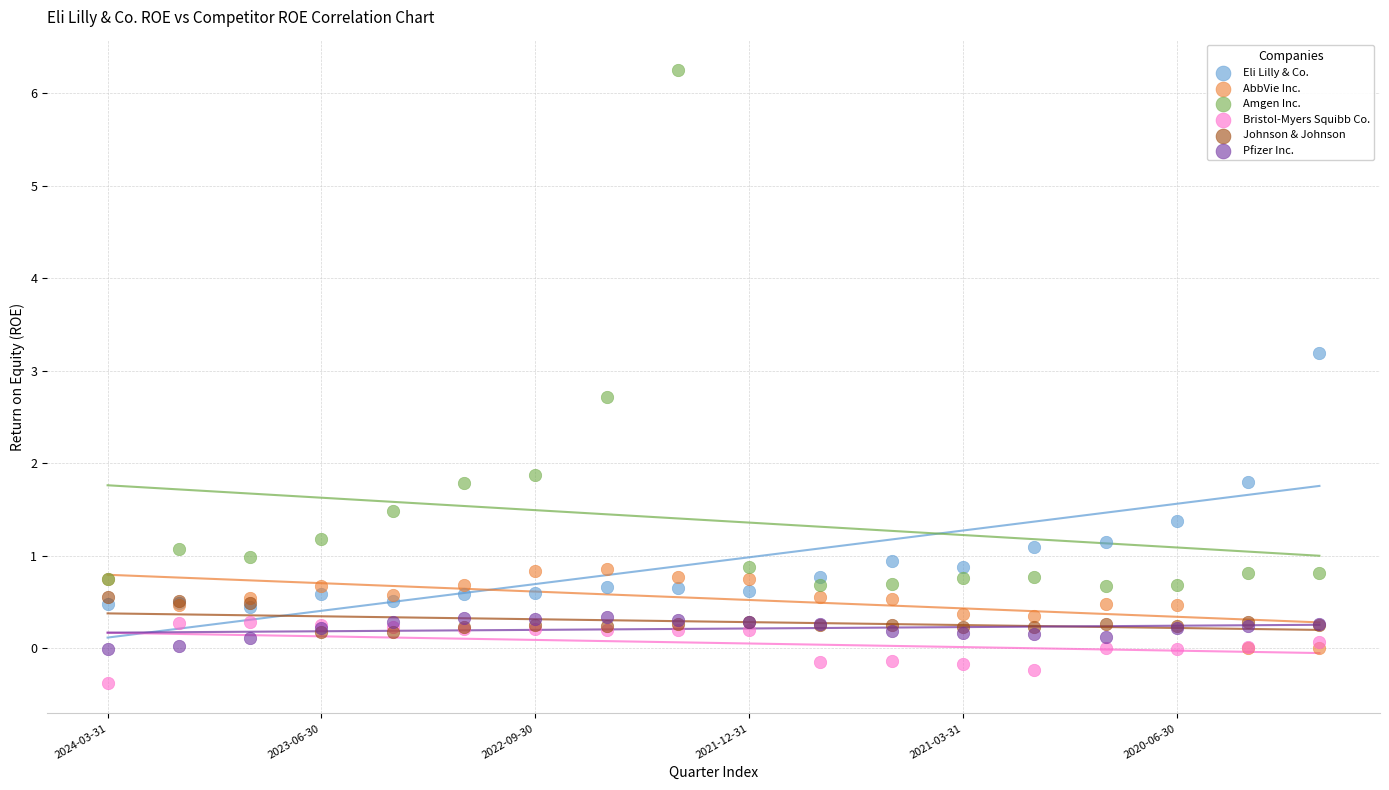

Across all series, what Y value is closest to 2?

1.9